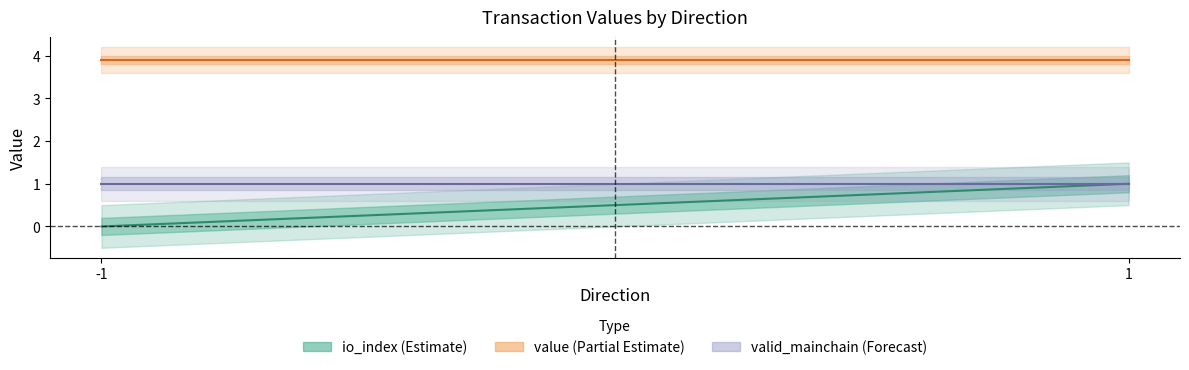

What is the value of the valid_mainchain (mean) point at the 2nd from the left?

1.0